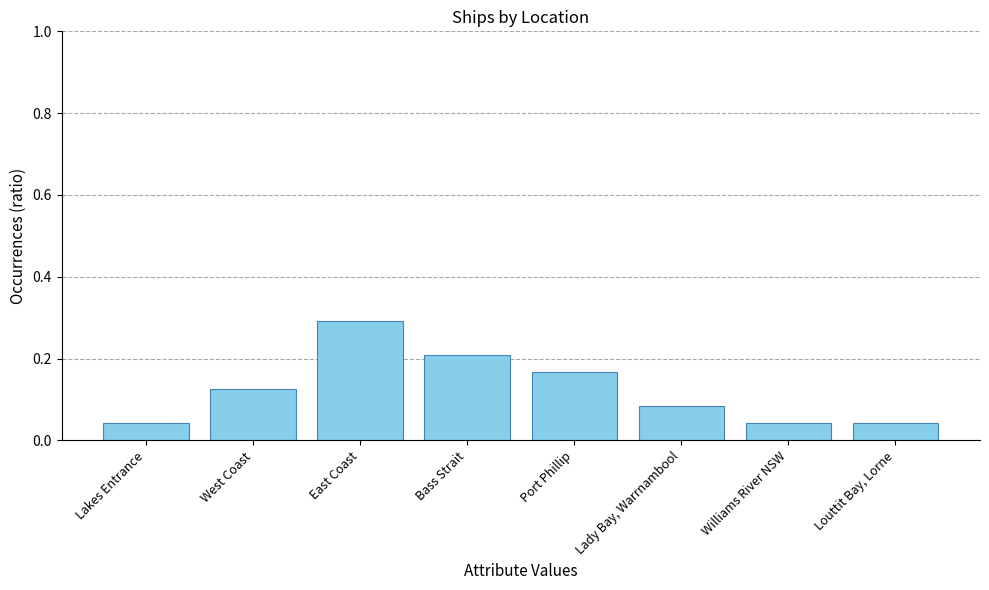

Is it true that the value at East Coast is 0.3?

True